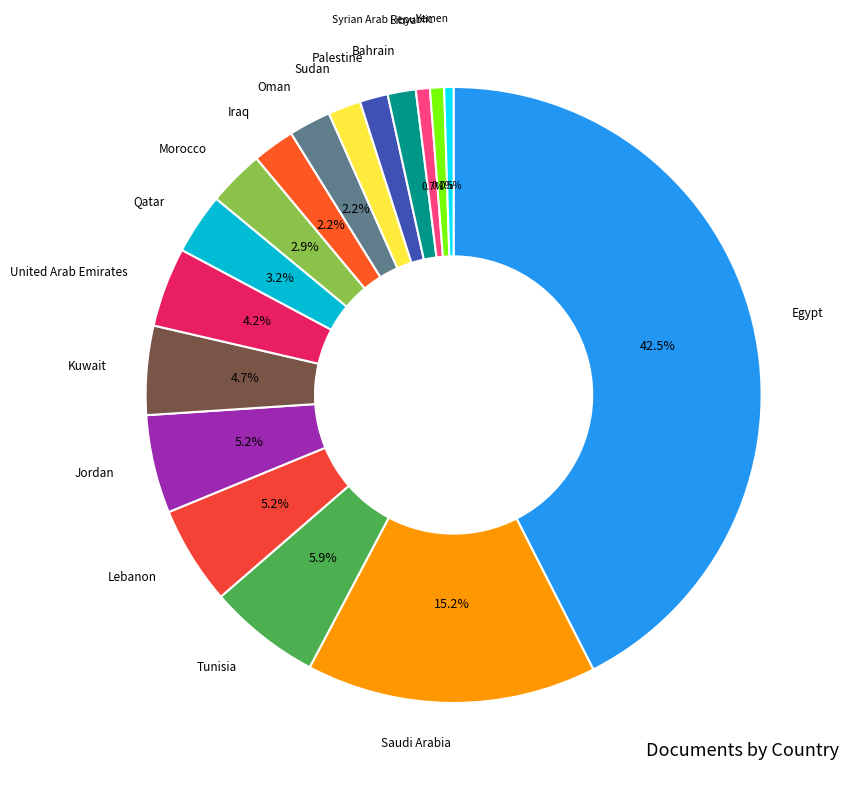

Approximately how many times larger is the value at Sudan compared to Libya?

2.3